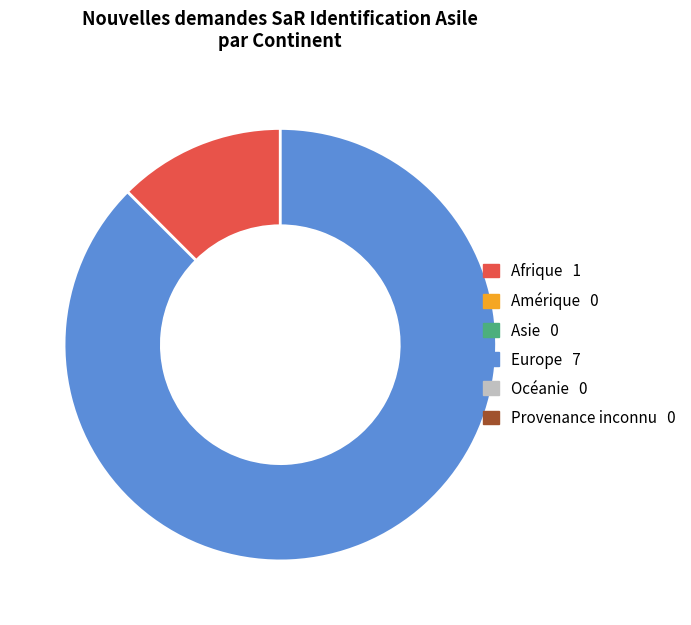

Does any single category account for the majority?

Yes